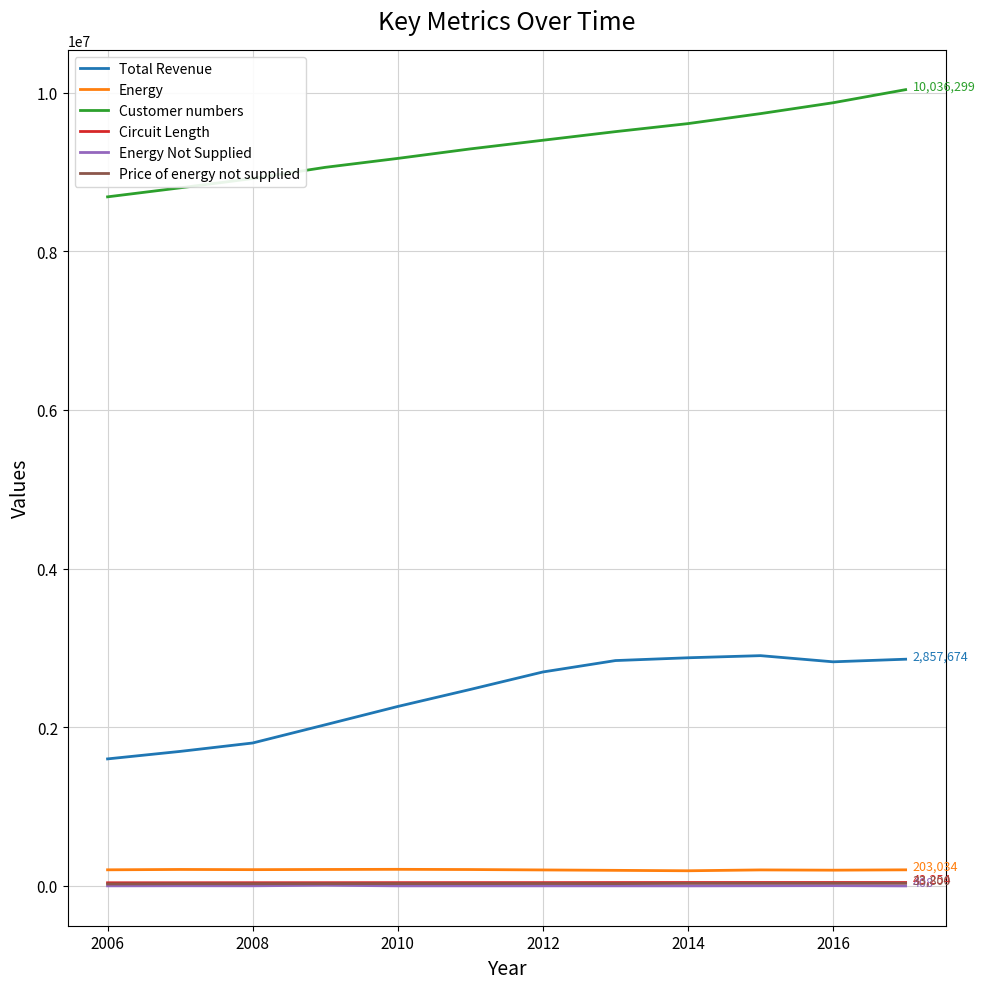

What is the highest value of the Total Revenue series?

2902544.3